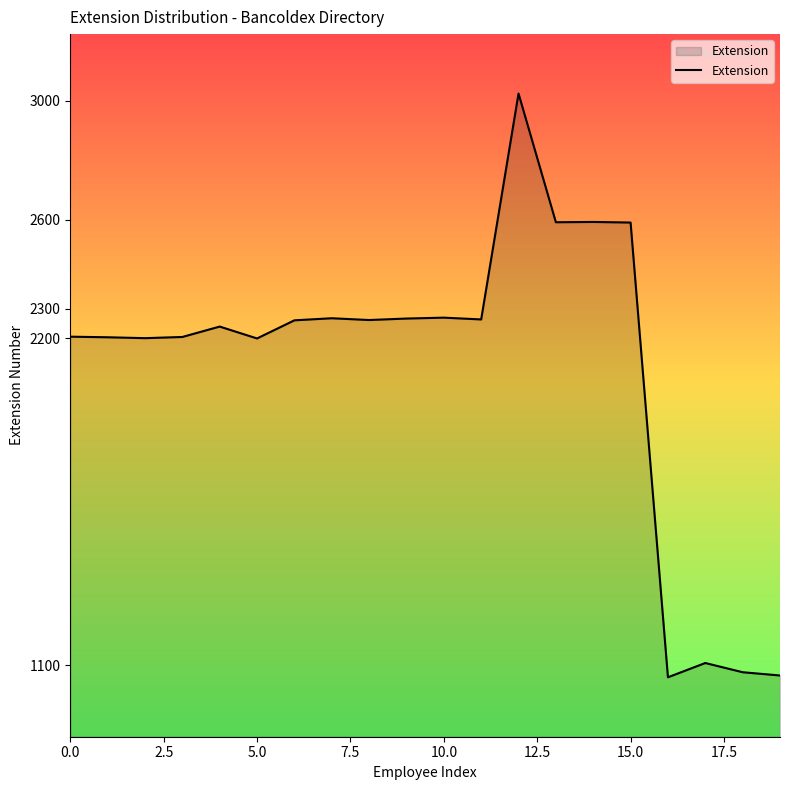

What is the smallest value displayed?

1060